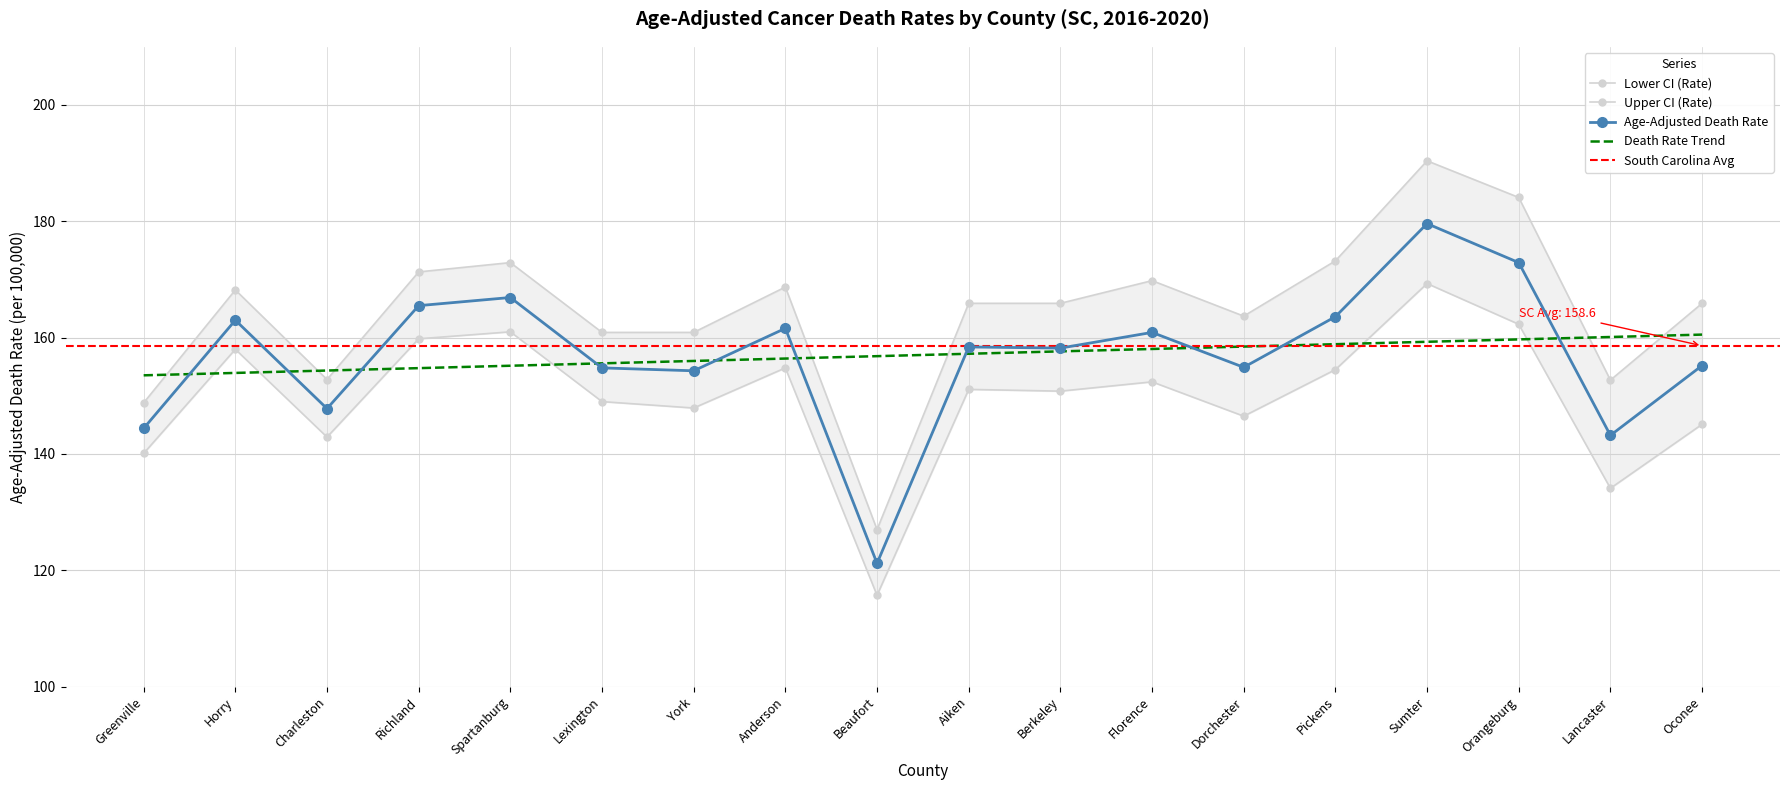

The value of Lower CI (Rate) at Pickens is 270.6. True or false?

False